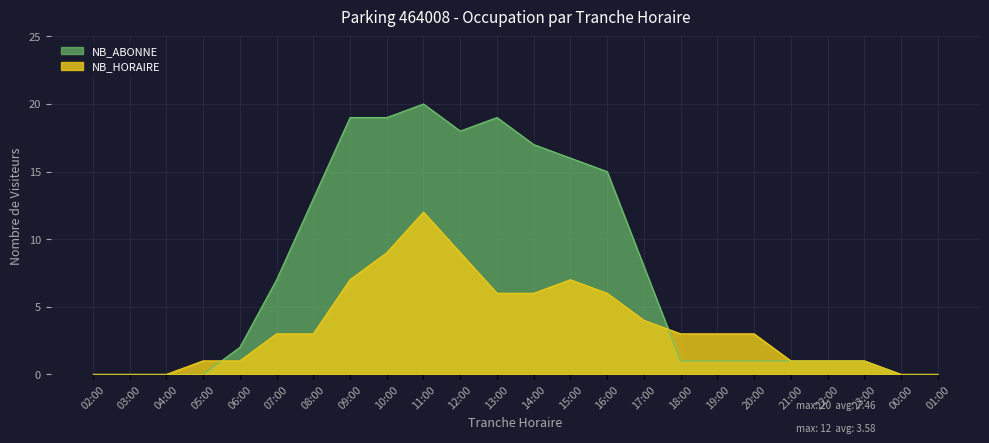

Between 06:00 and 08:00, which series saw the biggest shift?

NB_ABONNE